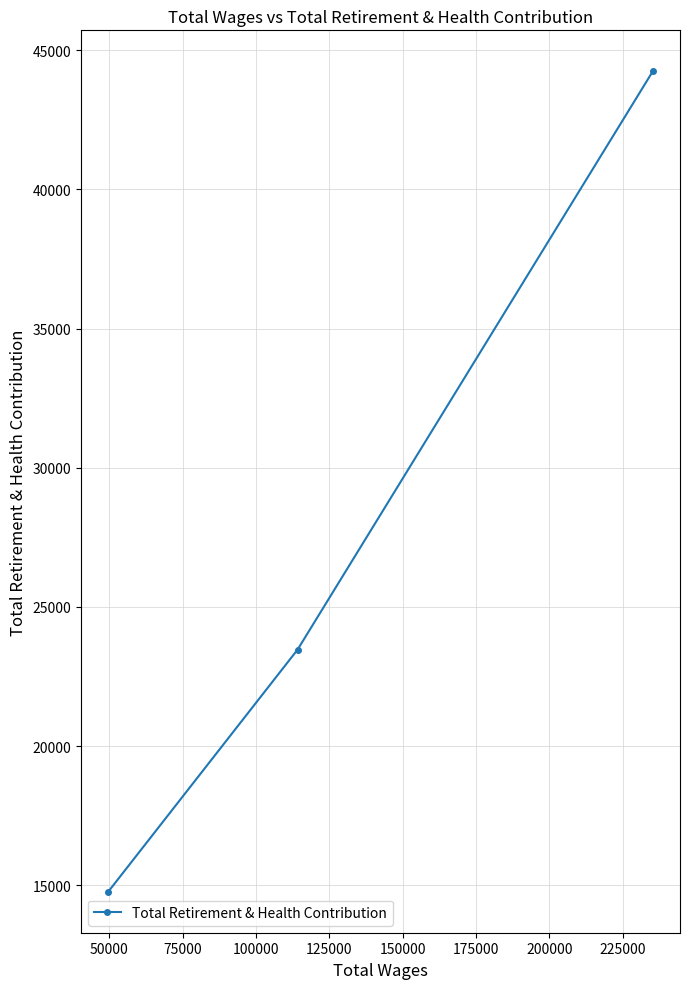

What is the greatest value displayed?

44239